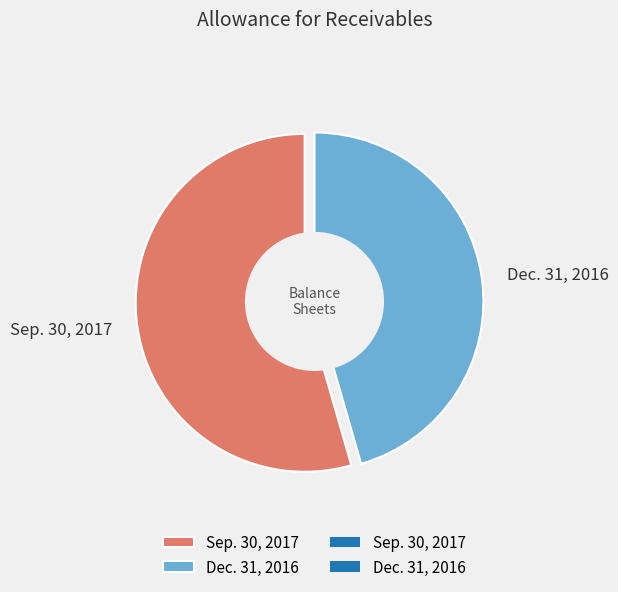

What percentage is the Dec. 31, 2016 slice, to the nearest percent?

46%